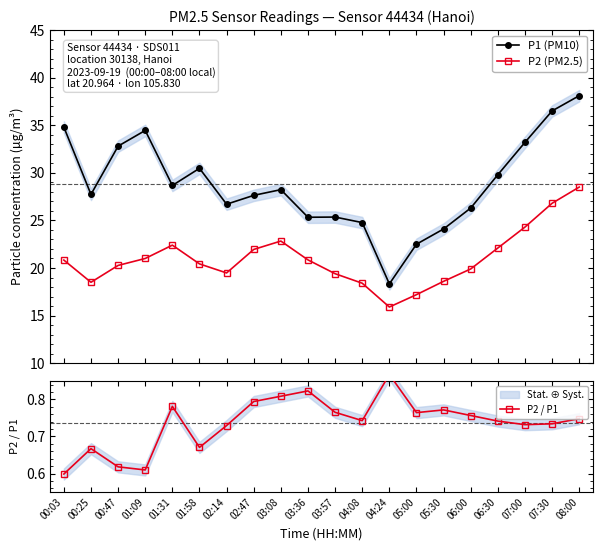

Is the value of P1 (PM10) at 00:47 greater than the value of P2 / P1 at 03:08?

Yes